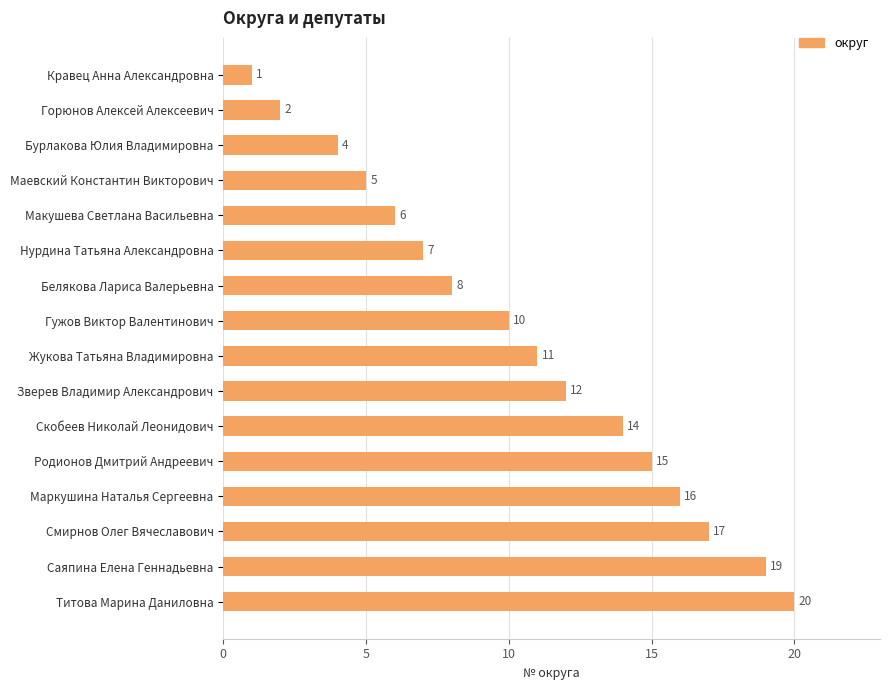

Count the number of data series in this chart.

1